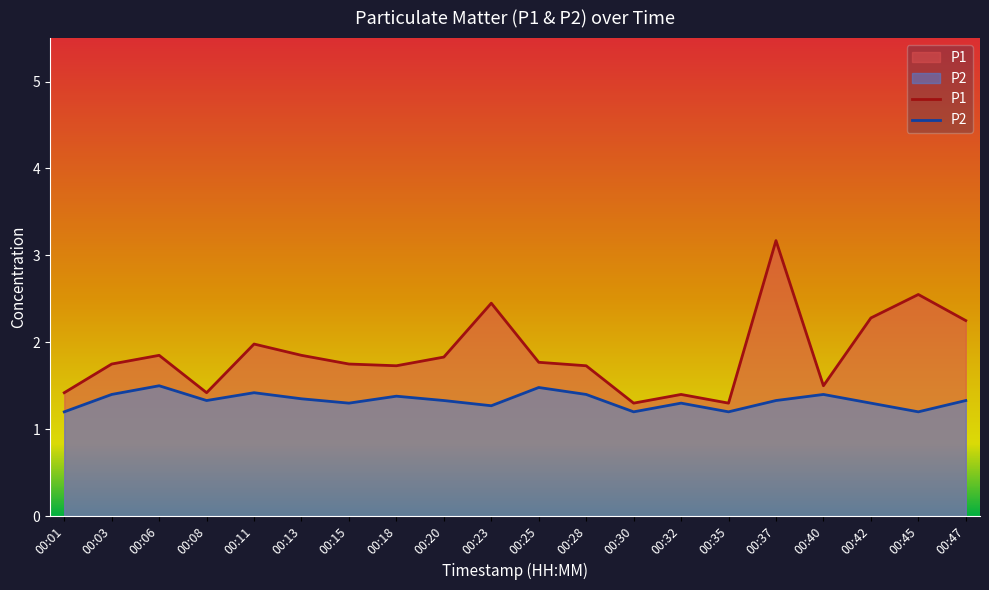

Which label corresponds to the largest value in the chart?

00:37